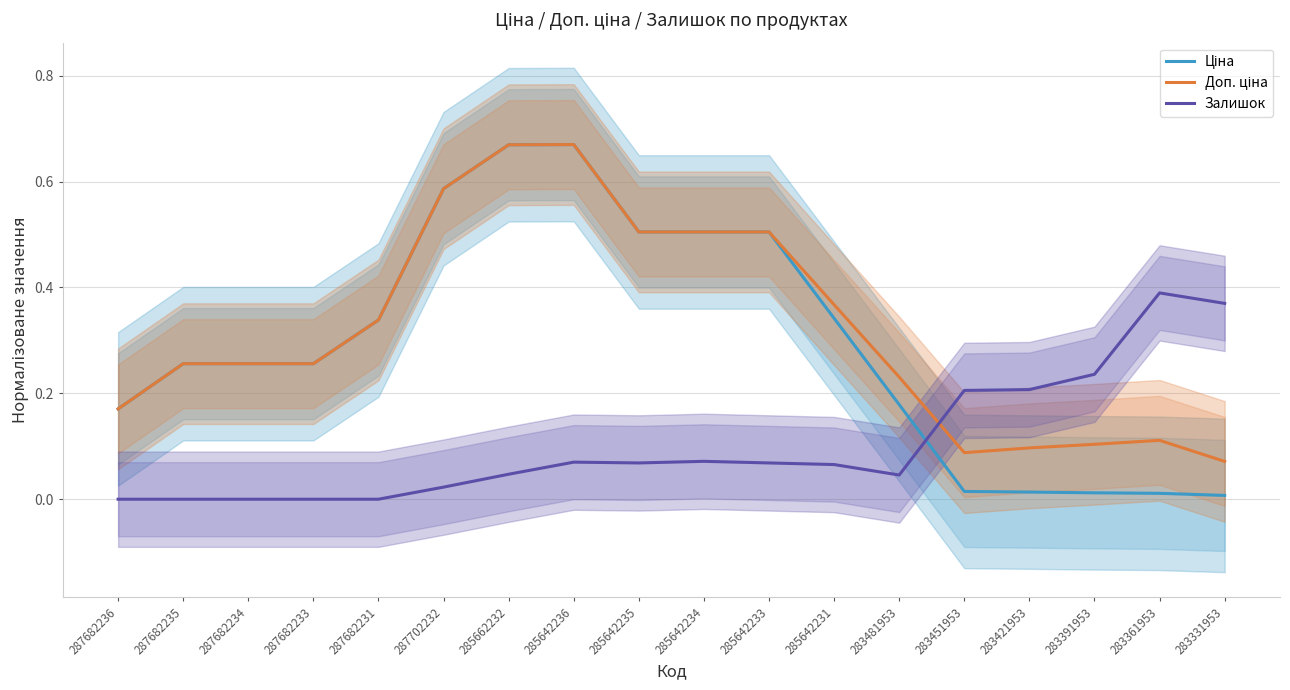

What position from the right is 283451953?

5